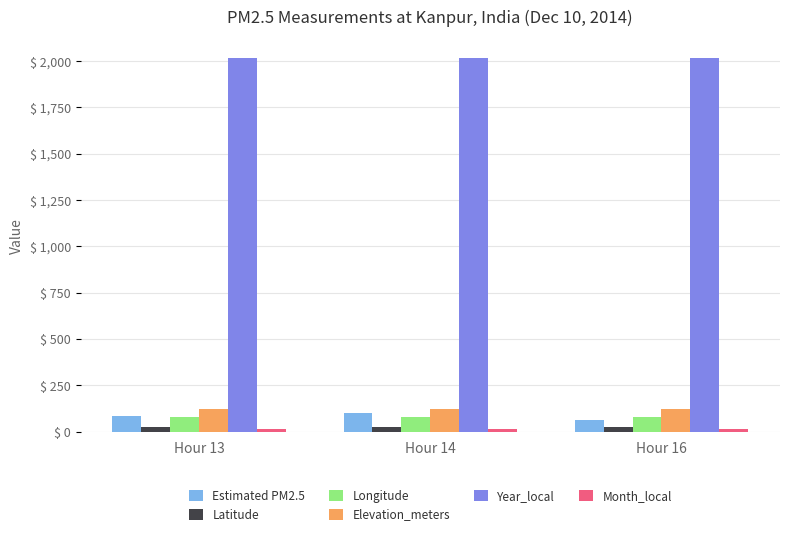

Are the bars grouped side by side (vs. stacked)?

Yes